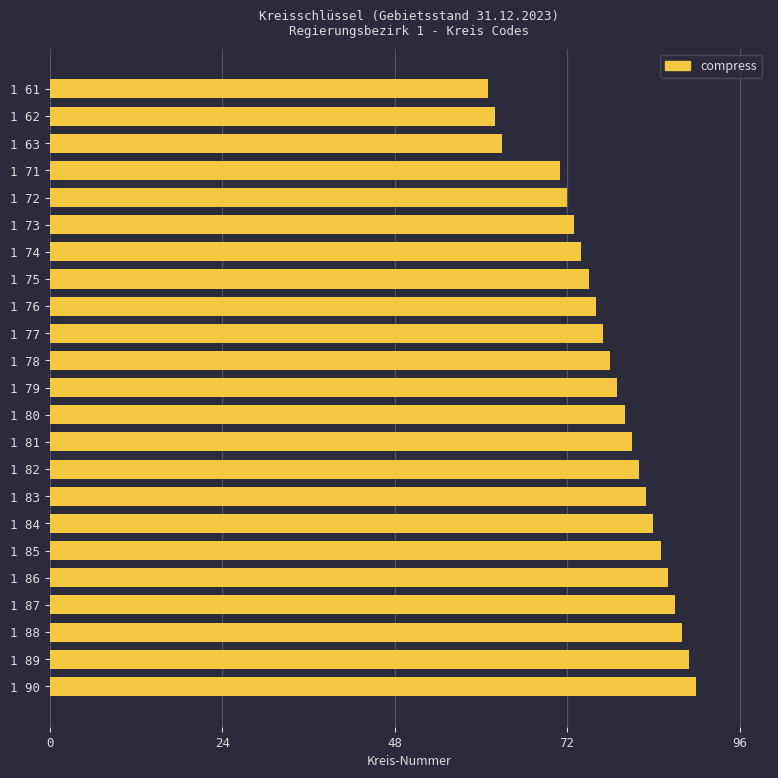

What is the difference between the maximum and minimum values?

29